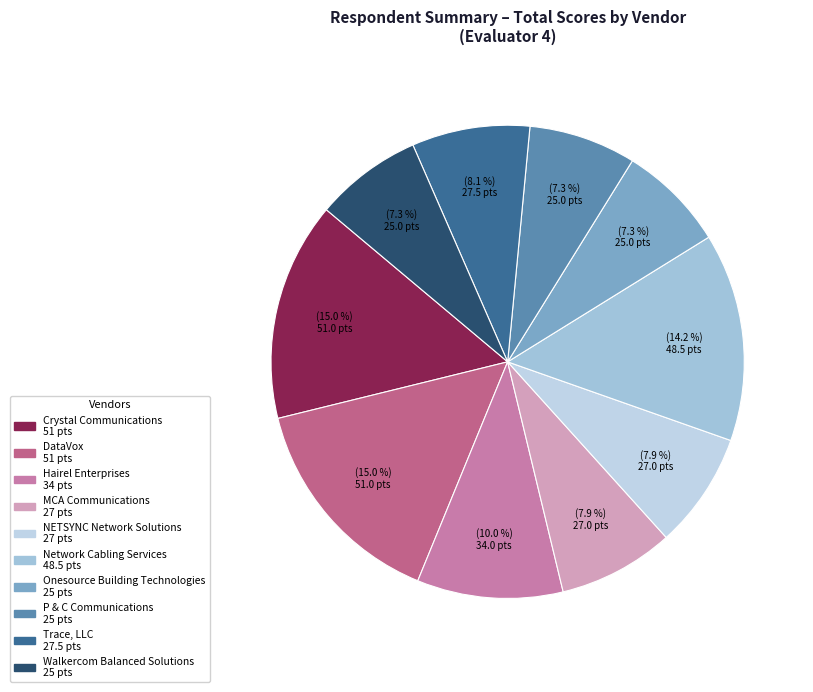

Combined, do P & C Communications and Network Cabling Services account for over 50%?

No